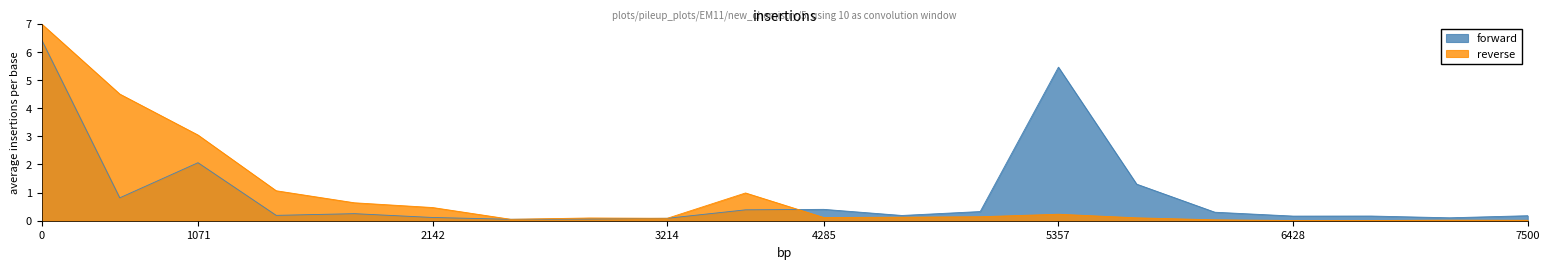

What is the total value across all series at 5357?

5.7